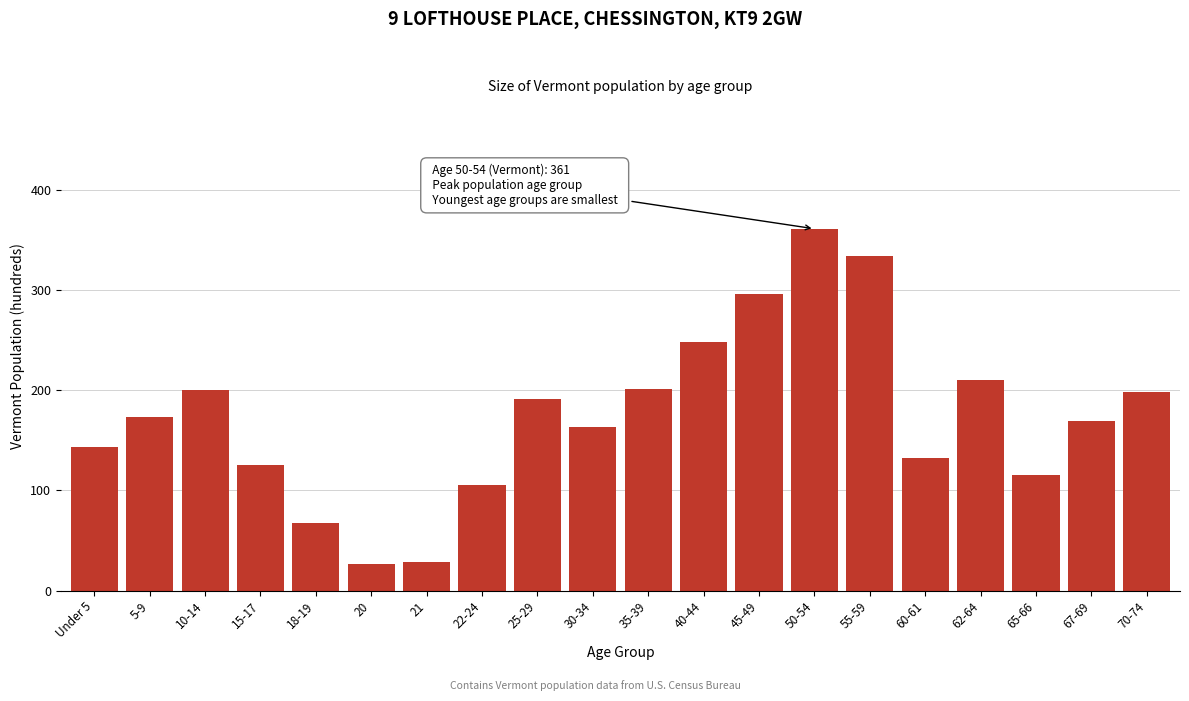

What is the label of the 20th bar from the left?

70-74